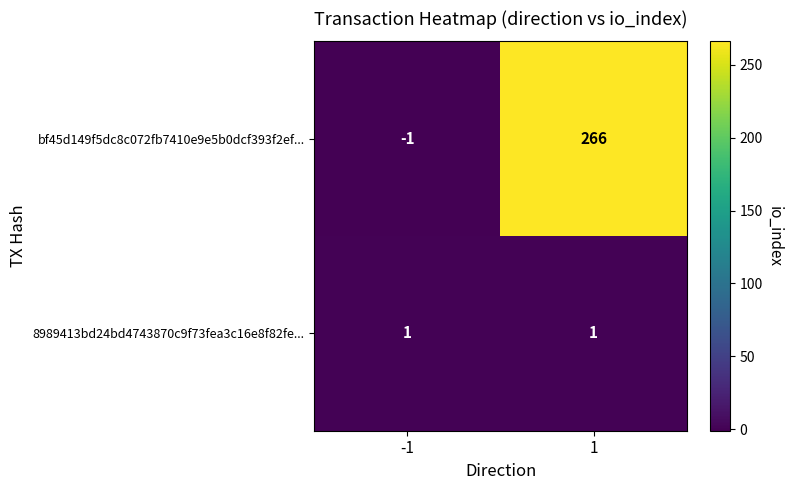

List the series in order of their overall mean, highest first.

bf45d149f5dc8c072fb7410e9e5b0dcf393f2ef..., 8989413bd24bd4743870c9f73fea3c16e8f82fe...